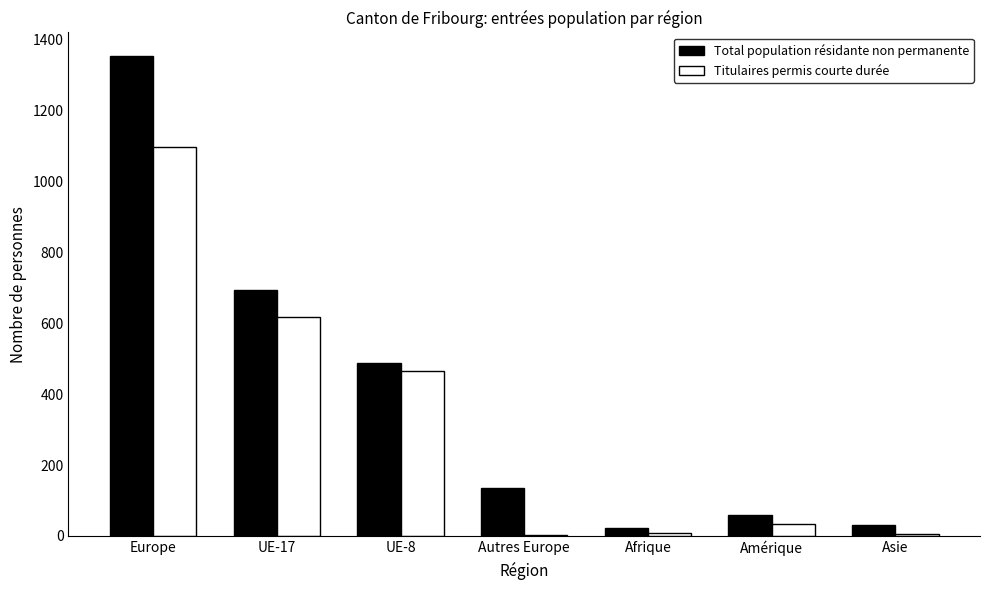

At which category is the sum across all series the highest?

Europe